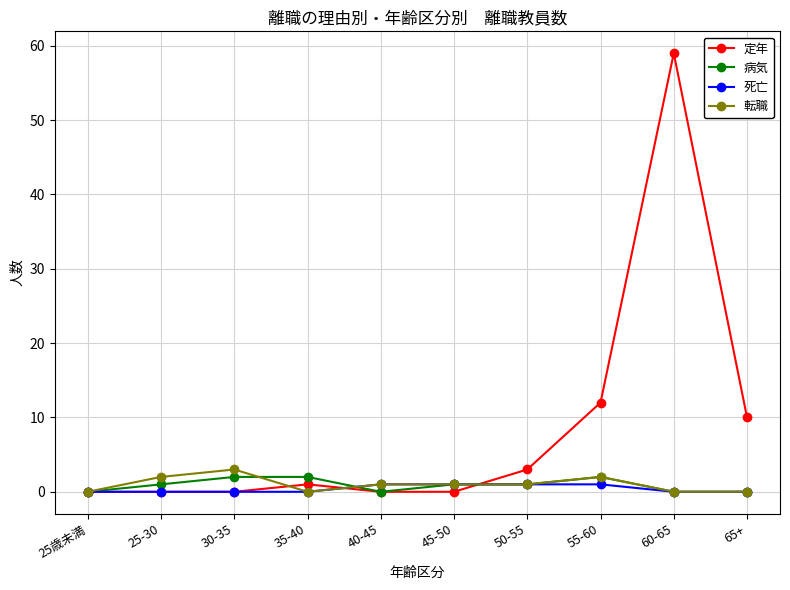

At which label is 定年 closest to 29?

55-60